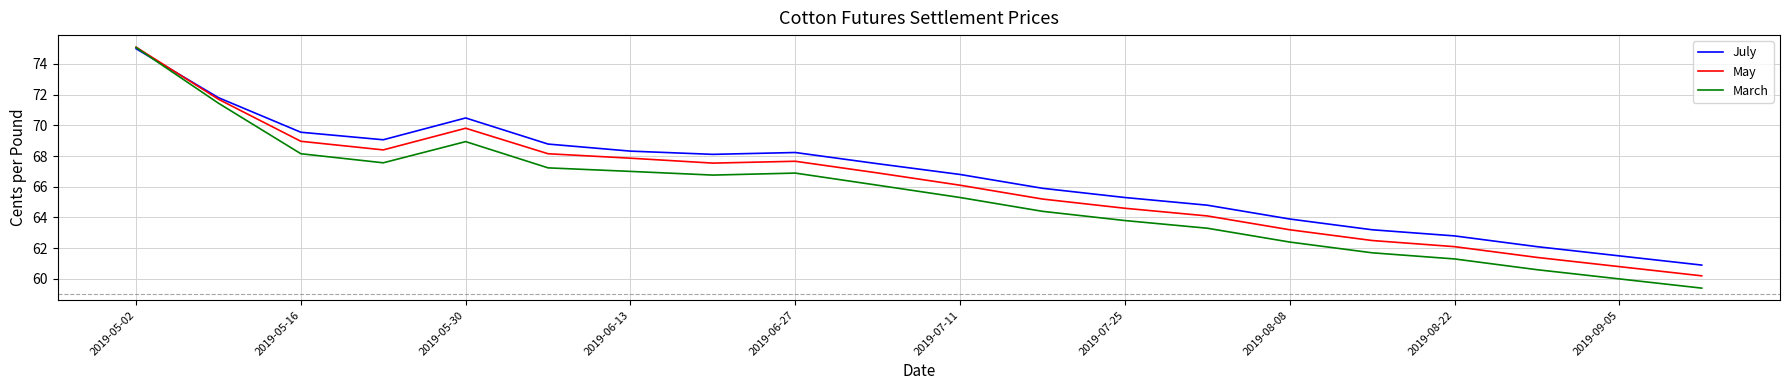

Rank the series by their average value, from lowest to highest.

March, May, July